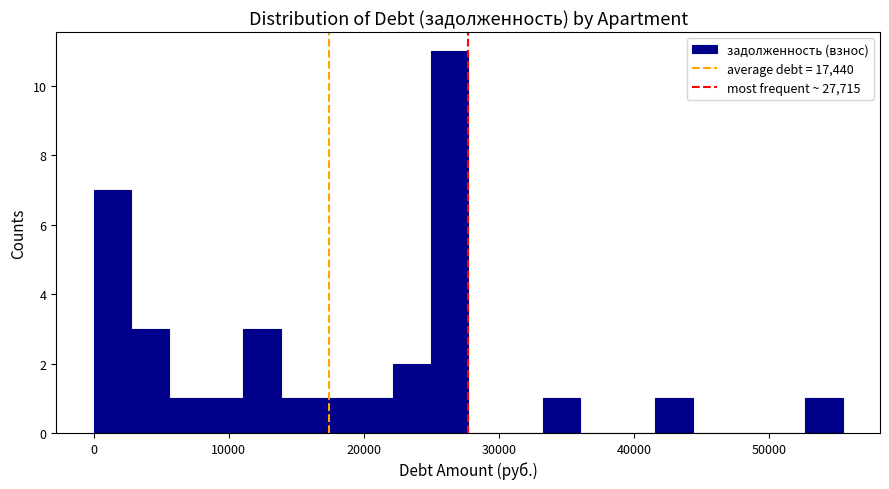

Read against the x-axis, roughly where is the centre of the tallest bar?

26000